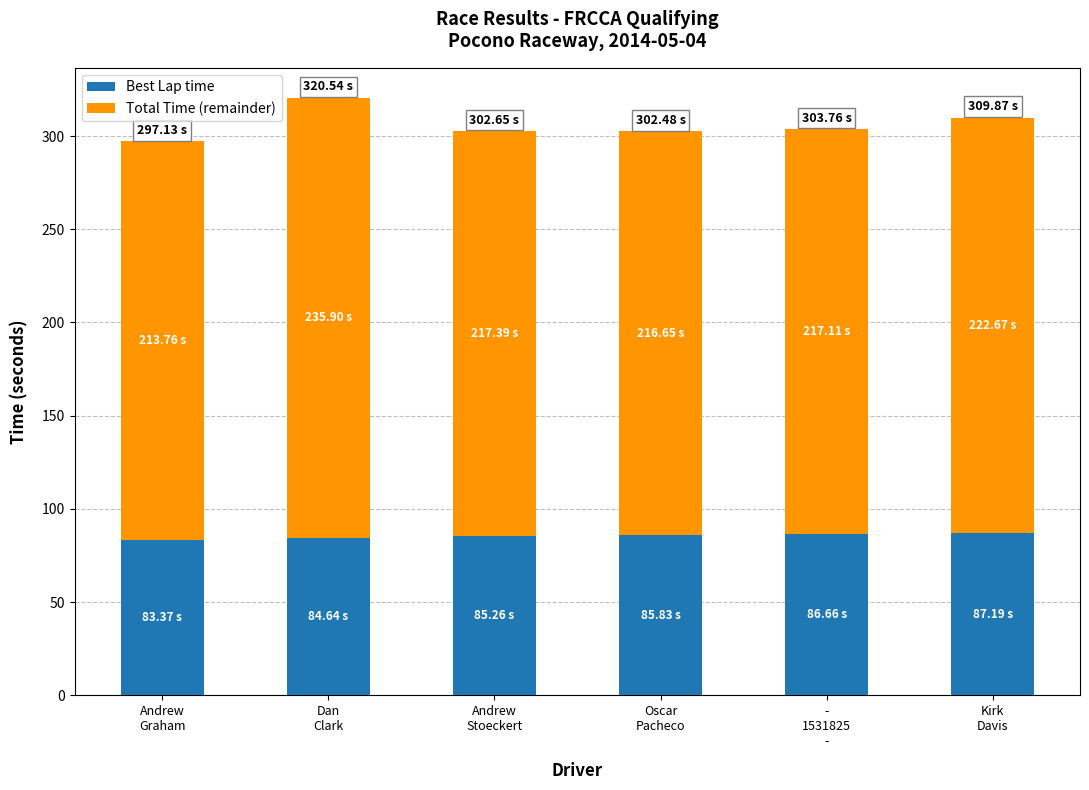

What is the sum of all Best Lap time values?

512.9